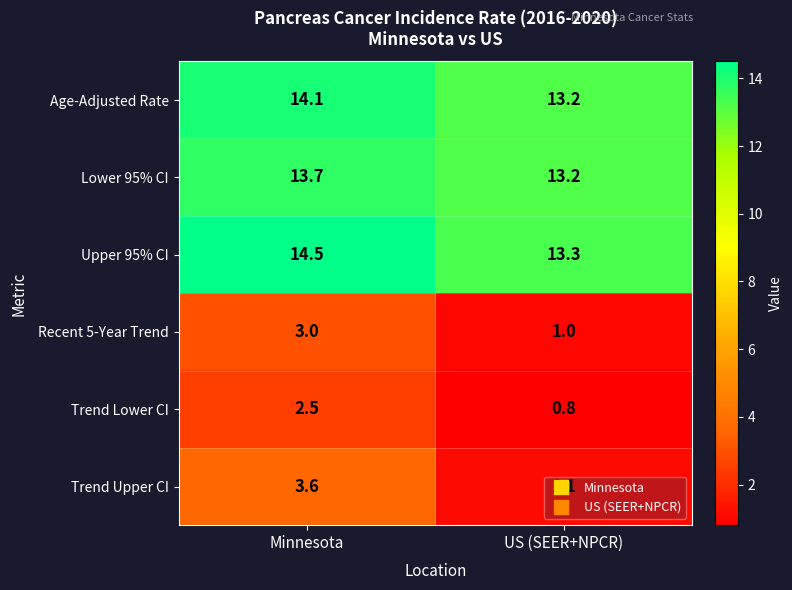

What is the approximate value of Trend Lower CI at US (SEER+NPCR)?

0.8